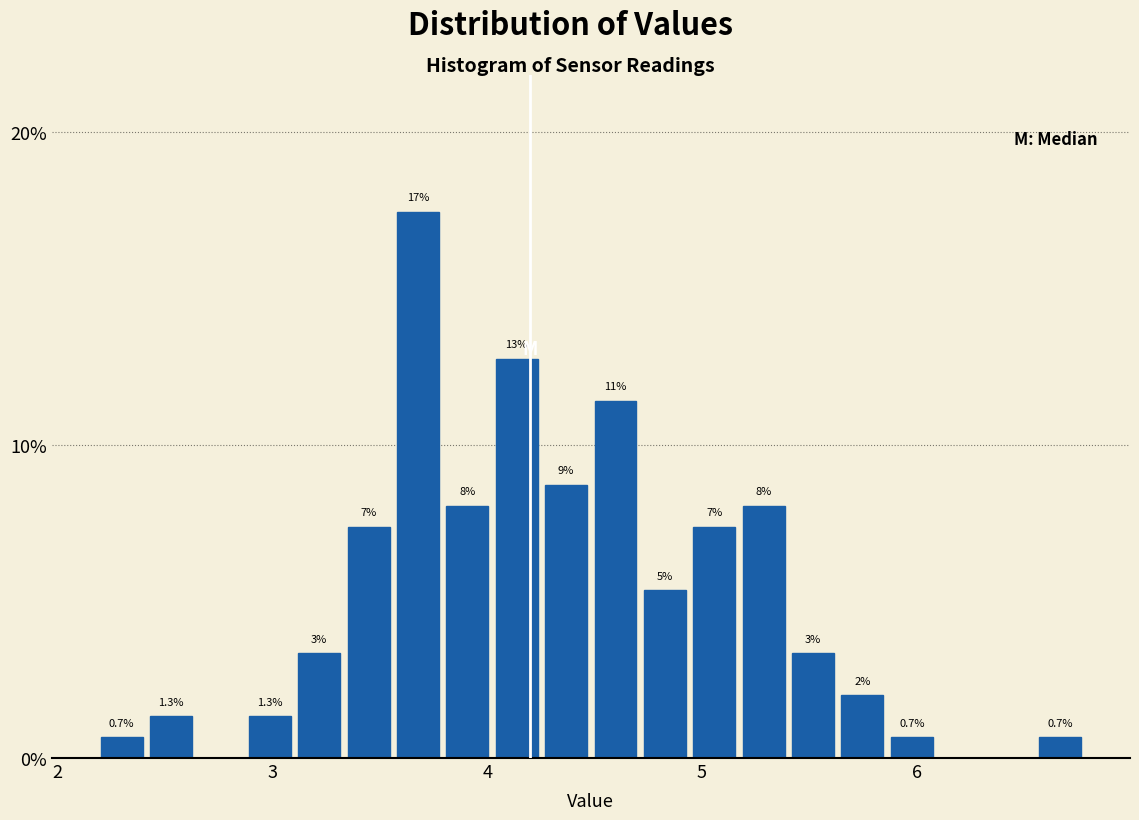

Read against the x-axis, roughly where is the centre of the tallest bar?

3.7